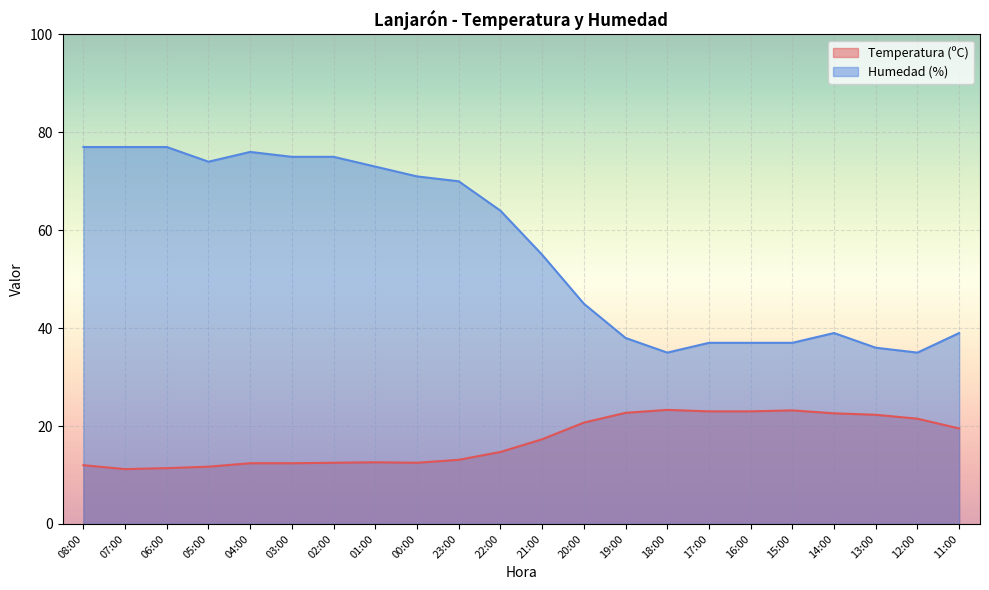

Which series has the largest total across all categories?

Humedad (%)